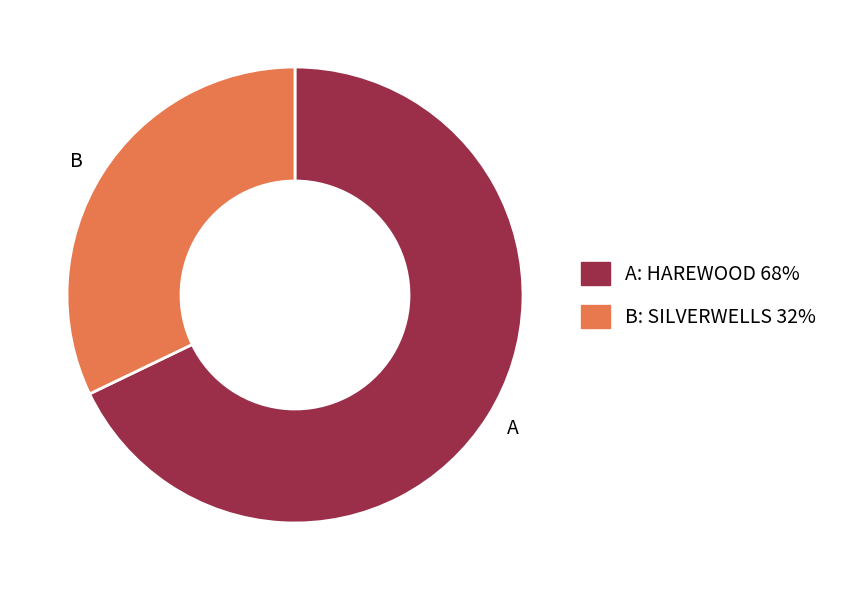

The B slice represents 32% of the pie. True or false?

True